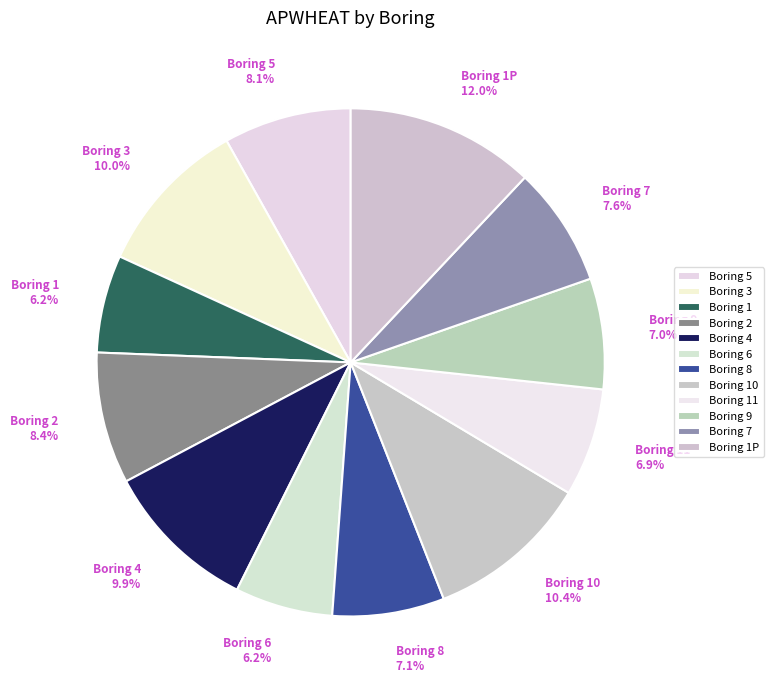

Combined, do Boring 11 6.9% and Boring 8 7.1% account for over 50%?

No